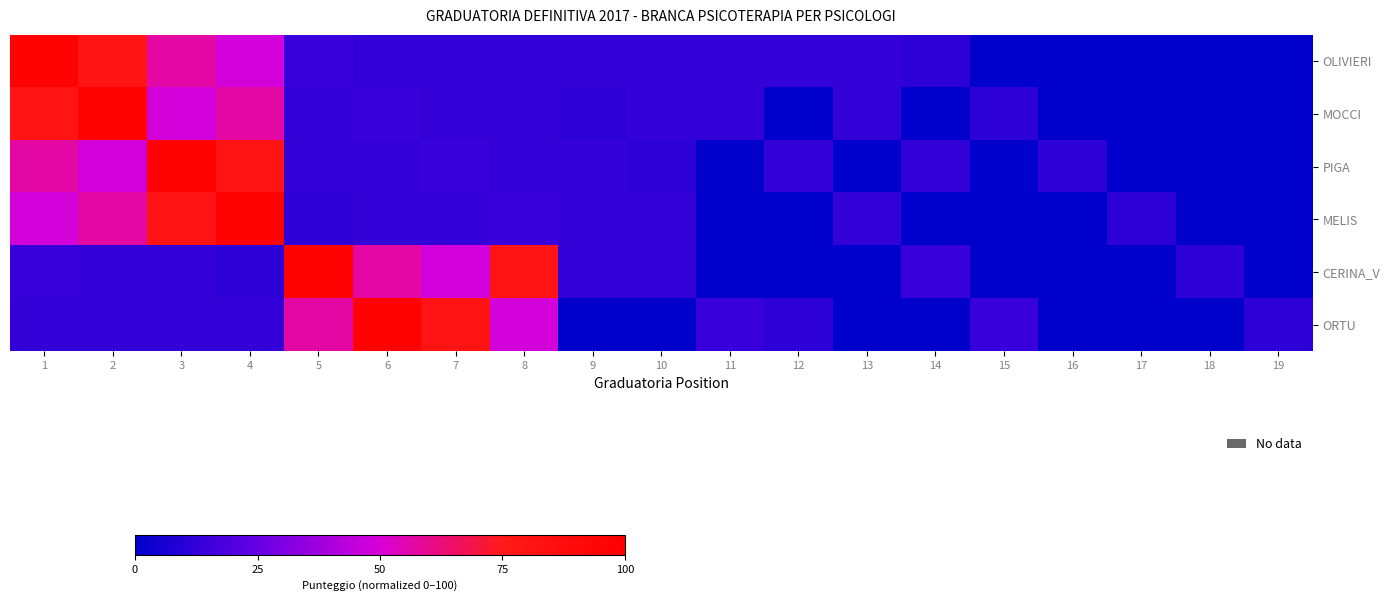

At how many categories does at least one series exceed 0?

19